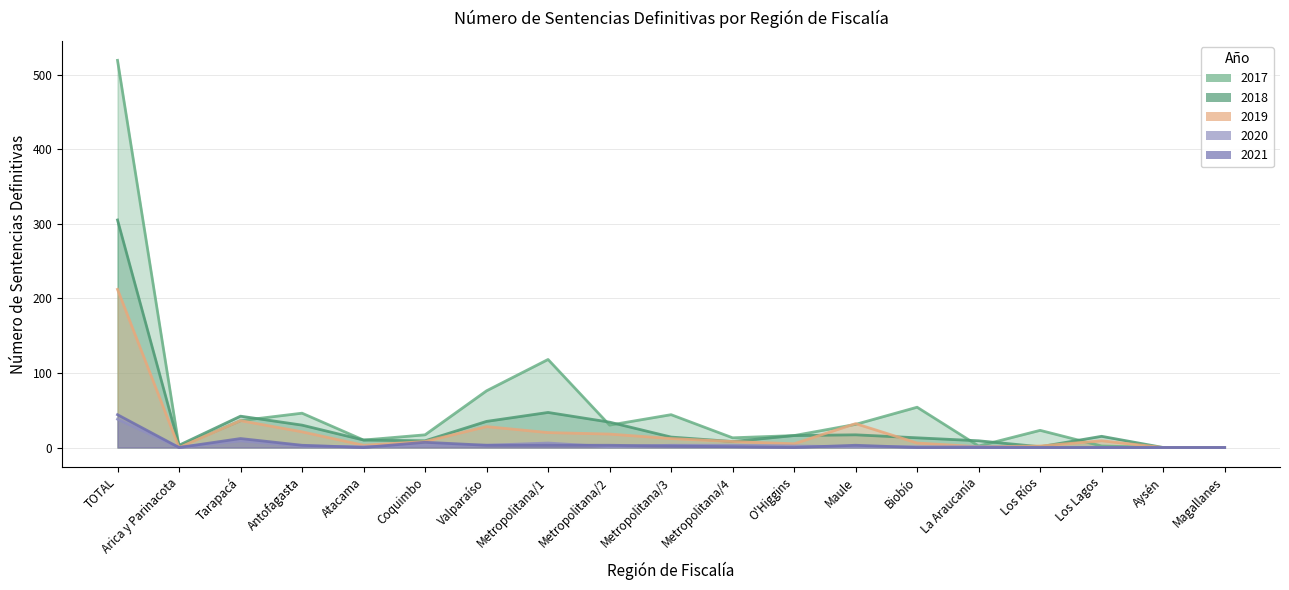

At which category does 2021 reach its first local peak?

Tarapacá